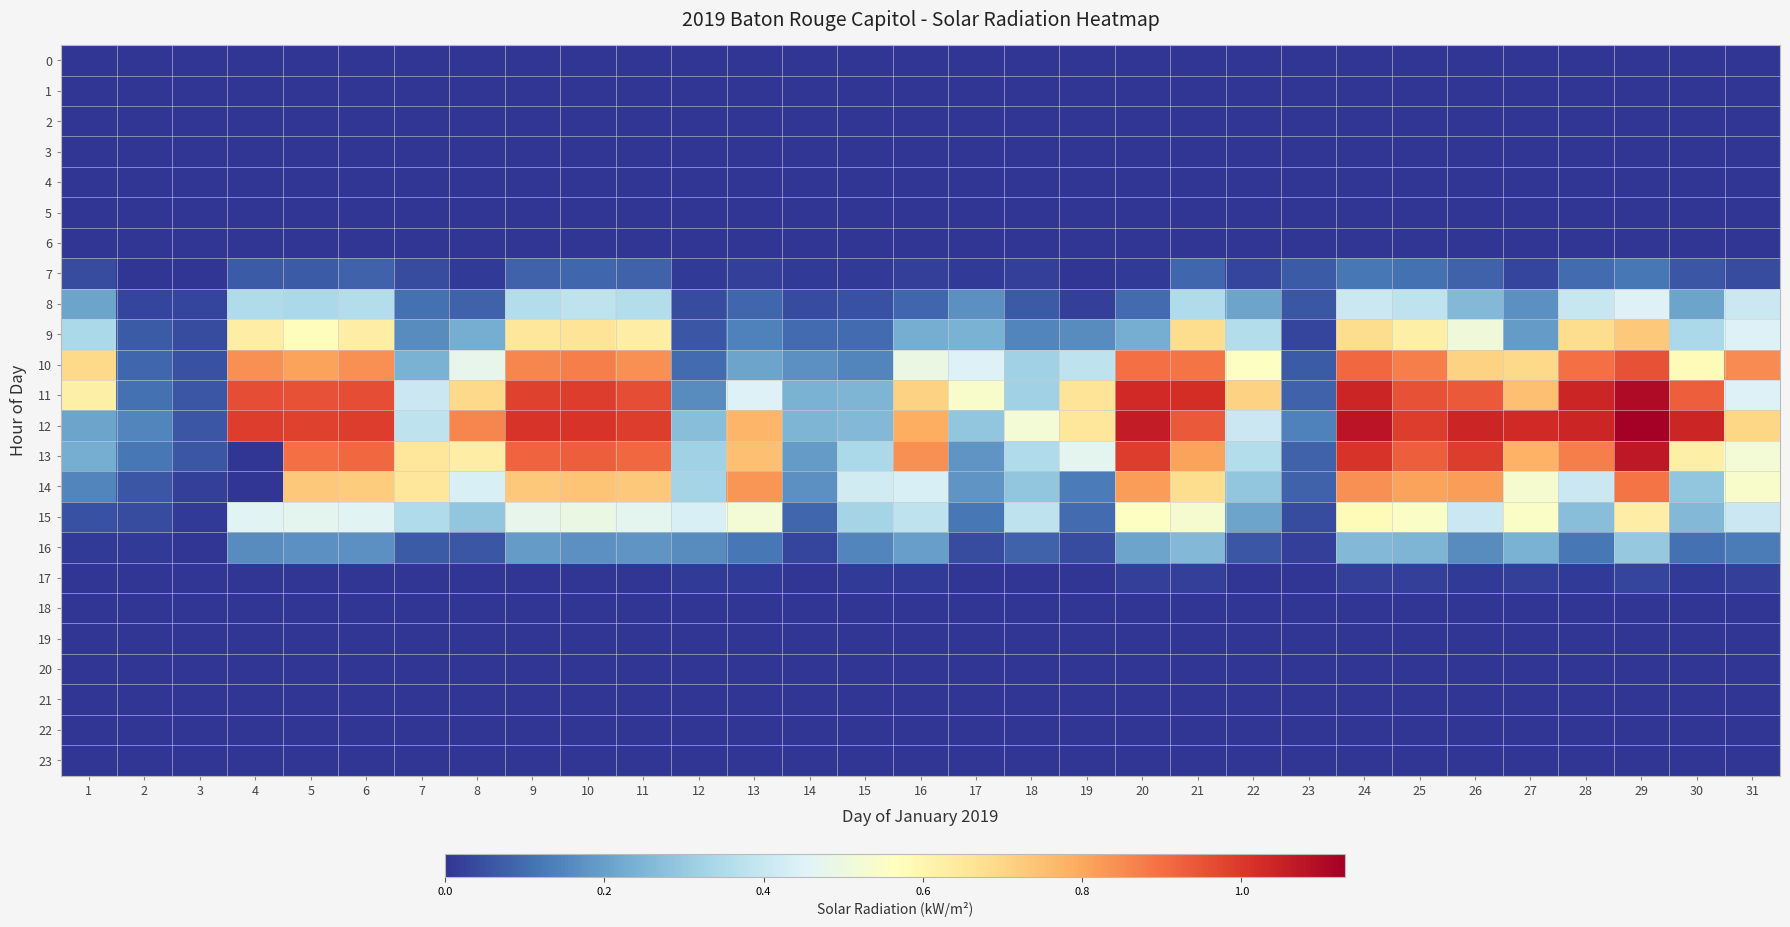

Reading right to left, extract all data points from this chart.

0: 31=0.0	30=0.0	29=0.0	28=0.0	27=0.0	26=0.0	25=0.0	24=0.0	23=0.0	22=0.0	21=0.0	20=0.0	19=0.0	18=0.0	17=0.0	16=0.0	15=0.0	14=0.0	13=0.0	12=0.0	11=0.0	10=0.0	9=0.0	8=0.0	7=0.0	6=0.0	5=0.0	4=0.0	3=0.0	2=0.0	1=0.0
1: 31=0.0	30=0.0	29=0.0	28=0.0	27=0.0	26=0.0	25=0.0	24=0.0	23=0.0	22=0.0	21=0.0	20=0.0	19=0.0	18=0.0	17=0.0	16=0.0	15=0.0	14=0.0	13=0.0	12=0.0	11=0.0	10=0.0	9=0.0	8=0.0	7=0.0	6=0.0	5=0.0	4=0.0	3=0.0	2=0.0	1=0.0
2: 31=0.0	30=0.0	29=0.0	28=0.0	27=0.0	26=0.0	25=0.0	24=0.0	23=0.0	22=0.0	21=0.0	20=0.0	19=0.0	18=0.0	17=0.0	16=0.0	15=0.0	14=0.0	13=0.0	12=0.0	11=0.0	10=0.0	9=0.0	8=0.0	7=0.0	6=0.0	5=0.0	4=0.0	3=0.0	2=0.0	1=0.0
3: 31=0.0	30=0.0	29=0.0	28=0.0	27=0.0	26=0.0	25=0.0	24=0.0	23=0.0	22=0.0	21=0.0	20=0.0	19=0.0	18=0.0	17=0.0	16=0.0	15=0.0	14=0.0	13=0.0	12=0.0	11=0.0	10=0.0	9=0.0	8=0.0	7=0.0	6=0.0	5=0.0	4=0.0	3=0.0	2=0.0	1=0.0
4: 31=0.0	30=0.0	29=0.0	28=0.0	27=0.0	26=0.0	25=0.0	24=0.0	23=0.0	22=0.0	21=0.0	20=0.0	19=0.0	18=0.0	17=0.0	16=0.0	15=0.0	14=0.0	13=0.0	12=0.0	11=0.0	10=0.0	9=0.0	8=0.0	7=0.0	6=0.0	5=0.0	4=0.0	3=0.0	2=0.0	1=0.0
5: 31=0.0	30=0.0	29=0.0	28=0.0	27=0.0	26=0.0	25=0.0	24=0.0	23=0.0	22=0.0	21=0.0	20=0.0	19=0.0	18=0.0	17=0.0	16=0.0	15=0.0	14=0.0	13=0.0	12=0.0	11=0.0	10=0.0	9=0.0	8=0.0	7=0.0	6=0.0	5=0.0	4=0.0	3=0.0	2=0.0	1=0.0
6: 31=0.0	30=0.0	29=0.0	28=0.0	27=0.0	26=0.0	25=0.0	24=0.0	23=0.0	22=0.0	21=0.0	20=0.0	19=0.0	18=0.0	17=0.0	16=0.0	15=0.0	14=0.0	13=0.0	12=0.0	11=0.0	10=0.0	9=0.0	8=0.0	7=0.0	6=0.0	5=0.0	4=0.0	3=0.0	2=0.0	1=0.0
7: 31=0.0	30=0.1	29=0.1	28=0.1	27=0.0	26=0.1	25=0.1	24=0.1	23=0.1	22=0.0	21=0.1	20=0.0	19=0.0	18=0.0	17=0.0	16=0.0	15=0.0	14=0.0	13=0.0	12=0.0	11=0.1	10=0.1	9=0.1	8=0.0	7=0.0	6=0.1	5=0.1	4=0.1	3=0.0	2=0.0	1=0.0
8: 31=0.4	30=0.2	29=0.5	28=0.4	27=0.2	26=0.3	25=0.4	24=0.4	23=0.1	22=0.2	21=0.3	20=0.1	19=0.0	18=0.1	17=0.2	16=0.1	15=0.1	14=0.0	13=0.1	12=0.0	11=0.4	10=0.4	9=0.4	8=0.1	7=0.1	6=0.4	5=0.3	4=0.3	3=0.0	2=0.0	1=0.2
9: 31=0.5	30=0.3	29=0.7	28=0.7	27=0.2	26=0.5	25=0.6	24=0.7	23=0.0	22=0.4	21=0.7	20=0.2	19=0.2	18=0.1	17=0.2	16=0.2	15=0.1	14=0.1	13=0.1	12=0.1	11=0.6	10=0.7	9=0.7	8=0.2	7=0.2	6=0.6	5=0.6	4=0.6	3=0.0	2=0.1	1=0.3
10: 31=0.8	30=0.6	29=0.9	28=0.9	27=0.7	26=0.7	25=0.9	24=0.9	23=0.1	22=0.6	21=0.9	20=0.9	19=0.4	18=0.3	17=0.5	16=0.5	15=0.1	14=0.2	13=0.2	12=0.1	11=0.8	10=0.9	9=0.9	8=0.5	7=0.2	6=0.8	5=0.8	4=0.8	3=0.1	2=0.1	1=0.7
11: 31=0.5	30=0.9	29=1.1	28=1.0	27=0.8	26=0.9	25=0.9	24=1.0	23=0.1	22=0.7	21=1.0	20=1.0	19=0.7	18=0.3	17=0.5	16=0.7	15=0.2	14=0.2	13=0.5	12=0.2	11=1.0	10=1.0	9=1.0	8=0.7	7=0.4	6=1.0	5=0.9	4=1.0	3=0.1	2=0.1	1=0.6
12: 31=0.7	30=1.0	29=1.1	28=1.0	27=1.0	26=1.0	25=1.0	24=1.1	23=0.1	22=0.4	21=0.9	20=1.1	19=0.7	18=0.5	17=0.3	16=0.8	15=0.3	14=0.2	13=0.8	12=0.3	11=1.0	10=1.0	9=1.0	8=0.9	7=0.4	6=1.0	5=1.0	4=1.0	3=0.1	2=0.1	1=0.2
13: 31=0.5	30=0.6	29=1.1	28=0.9	27=0.8	26=1.0	25=0.9	24=1.0	23=0.1	22=0.4	21=0.8	20=1.0	19=0.5	18=0.3	17=0.2	16=0.8	15=0.3	14=0.2	13=0.8	12=0.3	11=0.9	10=0.9	9=0.9	8=0.6	7=0.7	6=0.9	5=0.9	4=0.0	3=0.1	2=0.1	1=0.2
14: 31=0.5	30=0.3	29=0.9	28=0.4	27=0.5	26=0.8	25=0.8	24=0.8	23=0.1	22=0.3	21=0.7	20=0.8	19=0.1	18=0.3	17=0.2	16=0.4	15=0.4	14=0.2	13=0.8	12=0.3	11=0.7	10=0.7	9=0.7	8=0.4	7=0.7	6=0.7	5=0.7	4=0.0	3=0.0	2=0.1	1=0.1
15: 31=0.4	30=0.3	29=0.6	28=0.3	27=0.6	26=0.4	25=0.6	24=0.6	23=0.0	22=0.2	21=0.5	20=0.6	19=0.1	18=0.4	17=0.1	16=0.4	15=0.3	14=0.1	13=0.5	12=0.4	11=0.5	10=0.5	9=0.5	8=0.3	7=0.3	6=0.5	5=0.5	4=0.5	3=0.0	2=0.0	1=0.1
16: 31=0.1	30=0.1	29=0.3	28=0.1	27=0.2	26=0.2	25=0.2	24=0.3	23=0.0	22=0.1	21=0.3	20=0.2	19=0.0	18=0.1	17=0.0	16=0.2	15=0.1	14=0.0	13=0.1	12=0.2	11=0.2	10=0.2	9=0.2	8=0.1	7=0.1	6=0.2	5=0.2	4=0.2	3=0.0	2=0.0	1=0.0
17: 31=0.0	30=0.0	29=0.0	28=0.0	27=0.0	26=0.0	25=0.0	24=0.0	23=0.0	22=0.0	21=0.0	20=0.0	19=0.0	18=0.0	17=0.0	16=0.0	15=0.0	14=0.0	13=0.0	12=0.0	11=0.0	10=0.0	9=0.0	8=0.0	7=0.0	6=0.0	5=0.0	4=0.0	3=0.0	2=0.0	1=0.0
18: 31=0.0	30=0.0	29=0.0	28=0.0	27=0.0	26=0.0	25=0.0	24=0.0	23=0.0	22=0.0	21=0.0	20=0.0	19=0.0	18=0.0	17=0.0	16=0.0	15=0.0	14=0.0	13=0.0	12=0.0	11=0.0	10=0.0	9=0.0	8=0.0	7=0.0	6=0.0	5=0.0	4=0.0	3=0.0	2=0.0	1=0.0
19: 31=0.0	30=0.0	29=0.0	28=0.0	27=0.0	26=0.0	25=0.0	24=0.0	23=0.0	22=0.0	21=0.0	20=0.0	19=0.0	18=0.0	17=0.0	16=0.0	15=0.0	14=0.0	13=0.0	12=0.0	11=0.0	10=0.0	9=0.0	8=0.0	7=0.0	6=0.0	5=0.0	4=0.0	3=0.0	2=0.0	1=0.0
20: 31=0.0	30=0.0	29=0.0	28=0.0	27=0.0	26=0.0	25=0.0	24=0.0	23=0.0	22=0.0	21=0.0	20=0.0	19=0.0	18=0.0	17=0.0	16=0.0	15=0.0	14=0.0	13=0.0	12=0.0	11=0.0	10=0.0	9=0.0	8=0.0	7=0.0	6=0.0	5=0.0	4=0.0	3=0.0	2=0.0	1=0.0
21: 31=0.0	30=0.0	29=0.0	28=0.0	27=0.0	26=0.0	25=0.0	24=0.0	23=0.0	22=0.0	21=0.0	20=0.0	19=0.0	18=0.0	17=0.0	16=0.0	15=0.0	14=0.0	13=0.0	12=0.0	11=0.0	10=0.0	9=0.0	8=0.0	7=0.0	6=0.0	5=0.0	4=0.0	3=0.0	2=0.0	1=0.0
22: 31=0.0	30=0.0	29=0.0	28=0.0	27=0.0	26=0.0	25=0.0	24=0.0	23=0.0	22=0.0	21=0.0	20=0.0	19=0.0	18=0.0	17=0.0	16=0.0	15=0.0	14=0.0	13=0.0	12=0.0	11=0.0	10=0.0	9=0.0	8=0.0	7=0.0	6=0.0	5=0.0	4=0.0	3=0.0	2=0.0	1=0.0
23: 31=0.0	30=0.0	29=0.0	28=0.0	27=0.0	26=0.0	25=0.0	24=0.0	23=0.0	22=0.0	21=0.0	20=0.0	19=0.0	18=0.0	17=0.0	16=0.0	15=0.0	14=0.0	13=0.0	12=0.0	11=0.0	10=0.0	9=0.0	8=0.0	7=0.0	6=0.0	5=0.0	4=0.0	3=0.0	2=0.0	1=0.0